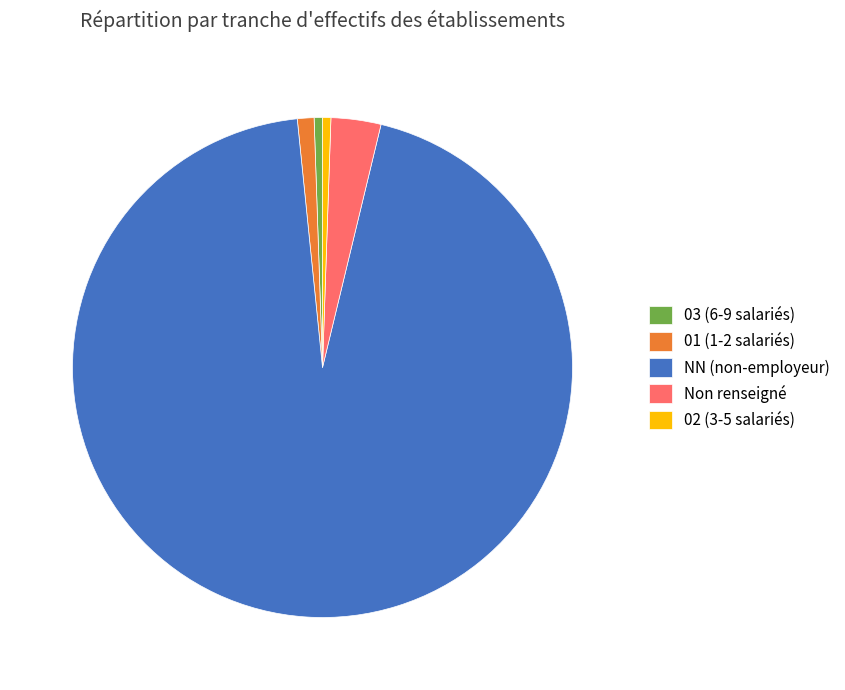

Is the sum of 03 (6-9 salariés) and 01 (1-2 salariés) greater than half?

No